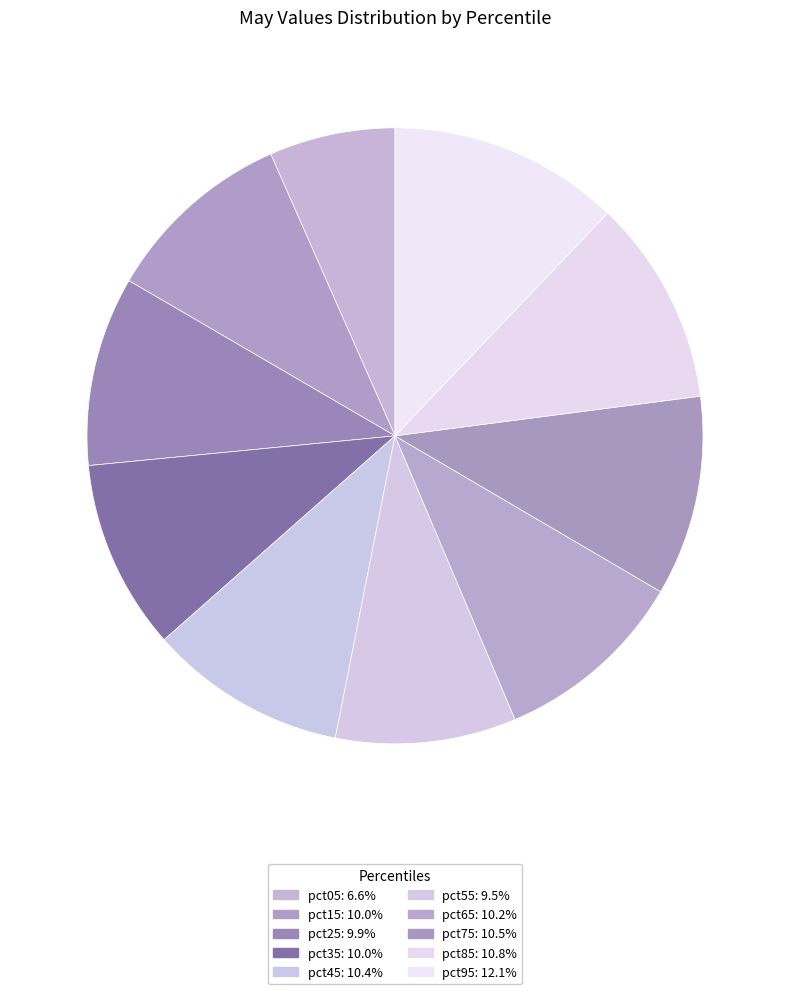

To the nearest percent, what is the difference between the largest and smallest slice percentages?

6%